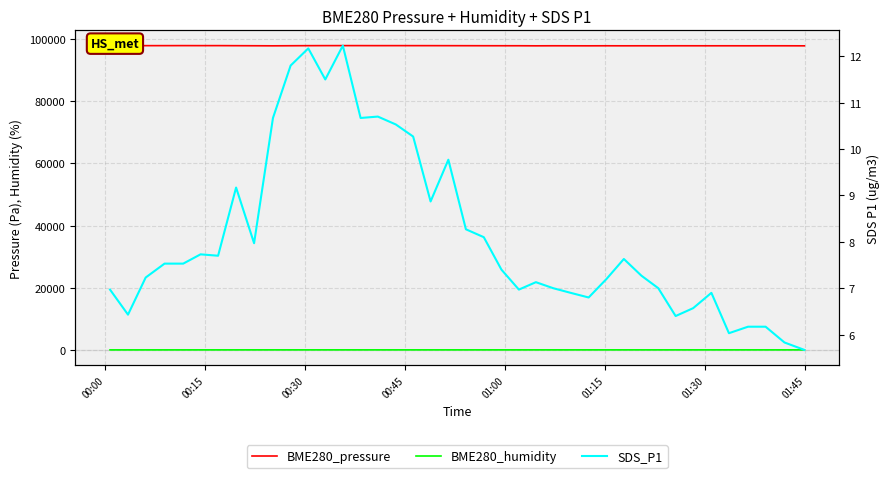

What is the difference between the maximum and minimum values in the SDS_P1 series?

6.6